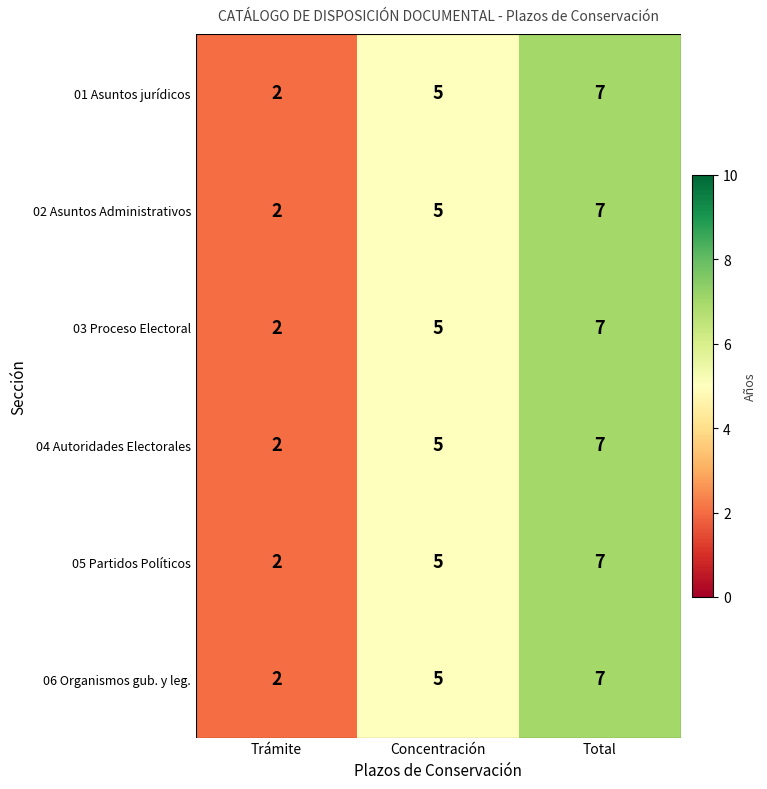

Which category has the highest value across all series?

Total